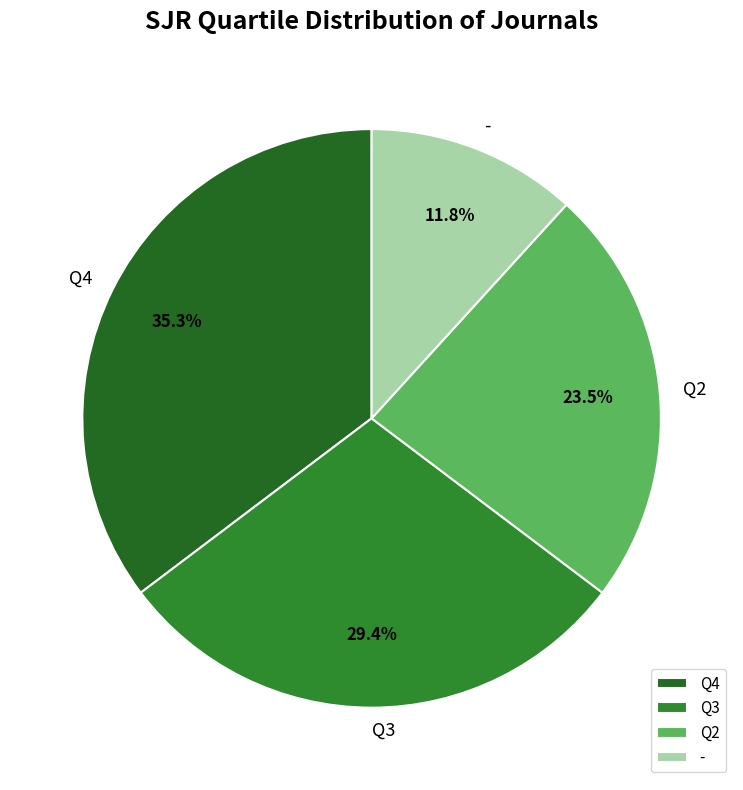

How much of the chart is everything except Q4?

64.7%